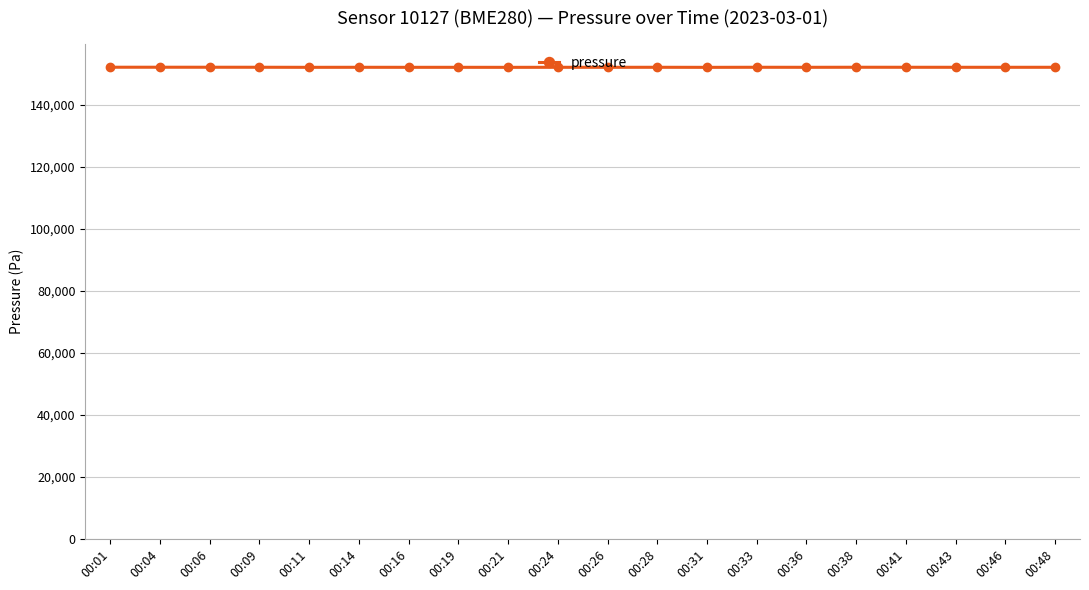

True or false: the data has more than 0 interior local peaks.

True